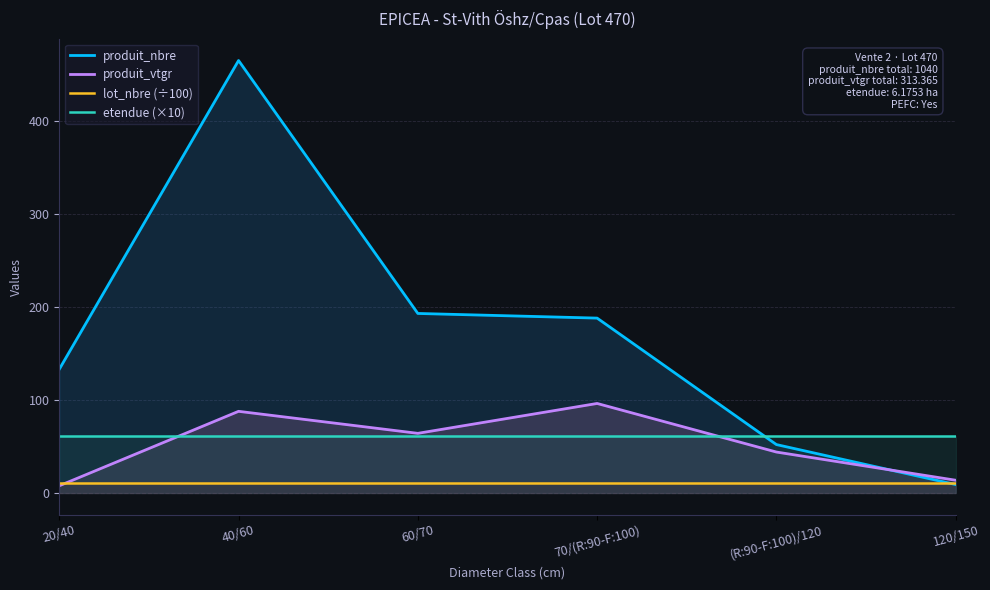

Which series changed the most between 20/40 and 120/150?

produit_nbre